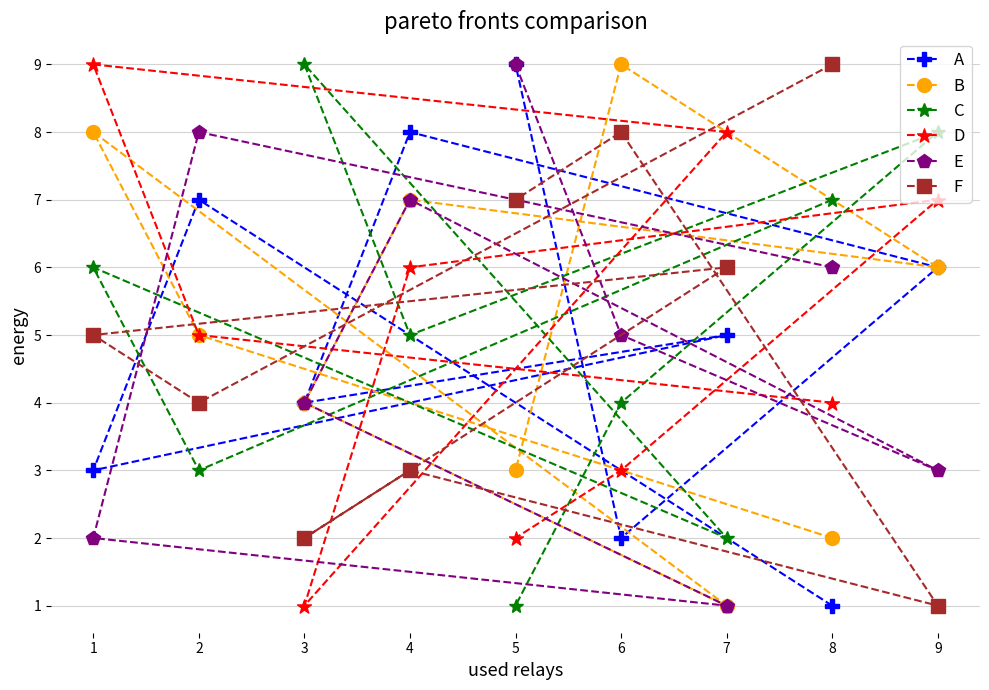

Is the value of D at 8 greater than the value of B at 8?

Yes